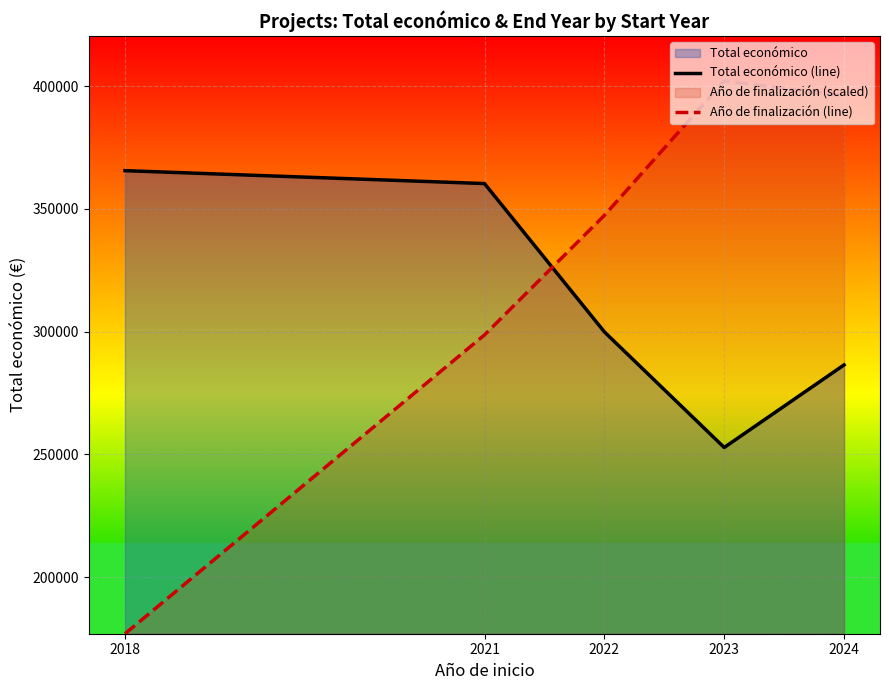

After their last crossing, which series has the higher values: Total económico (line) or Año de finalización (line)?

Año de finalización (line)